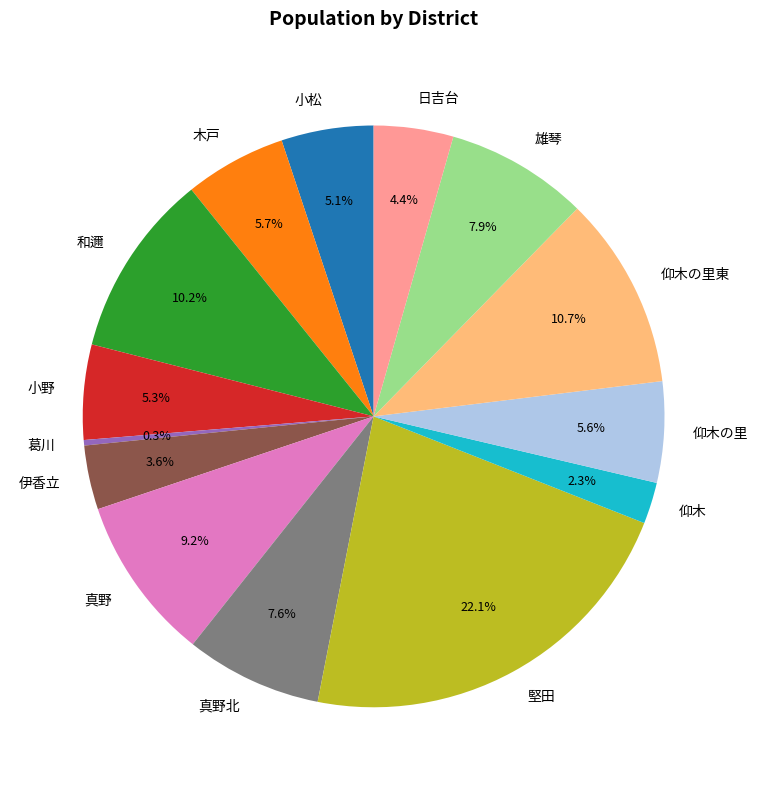

What is the largest slice in the pie chart?

堅田